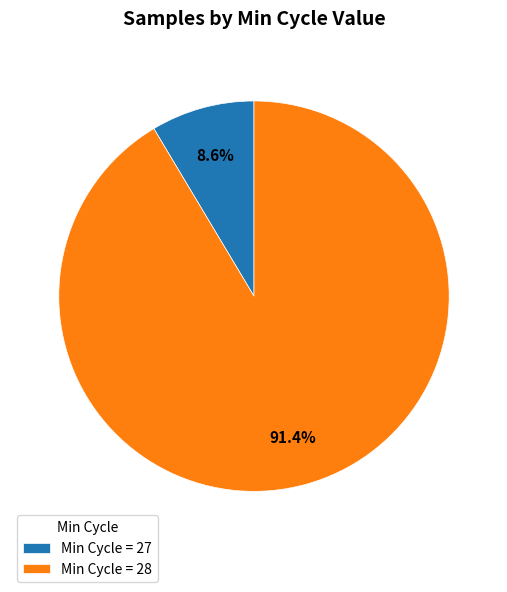

What is the smallest slice in the pie chart?

Min Cycle = 27